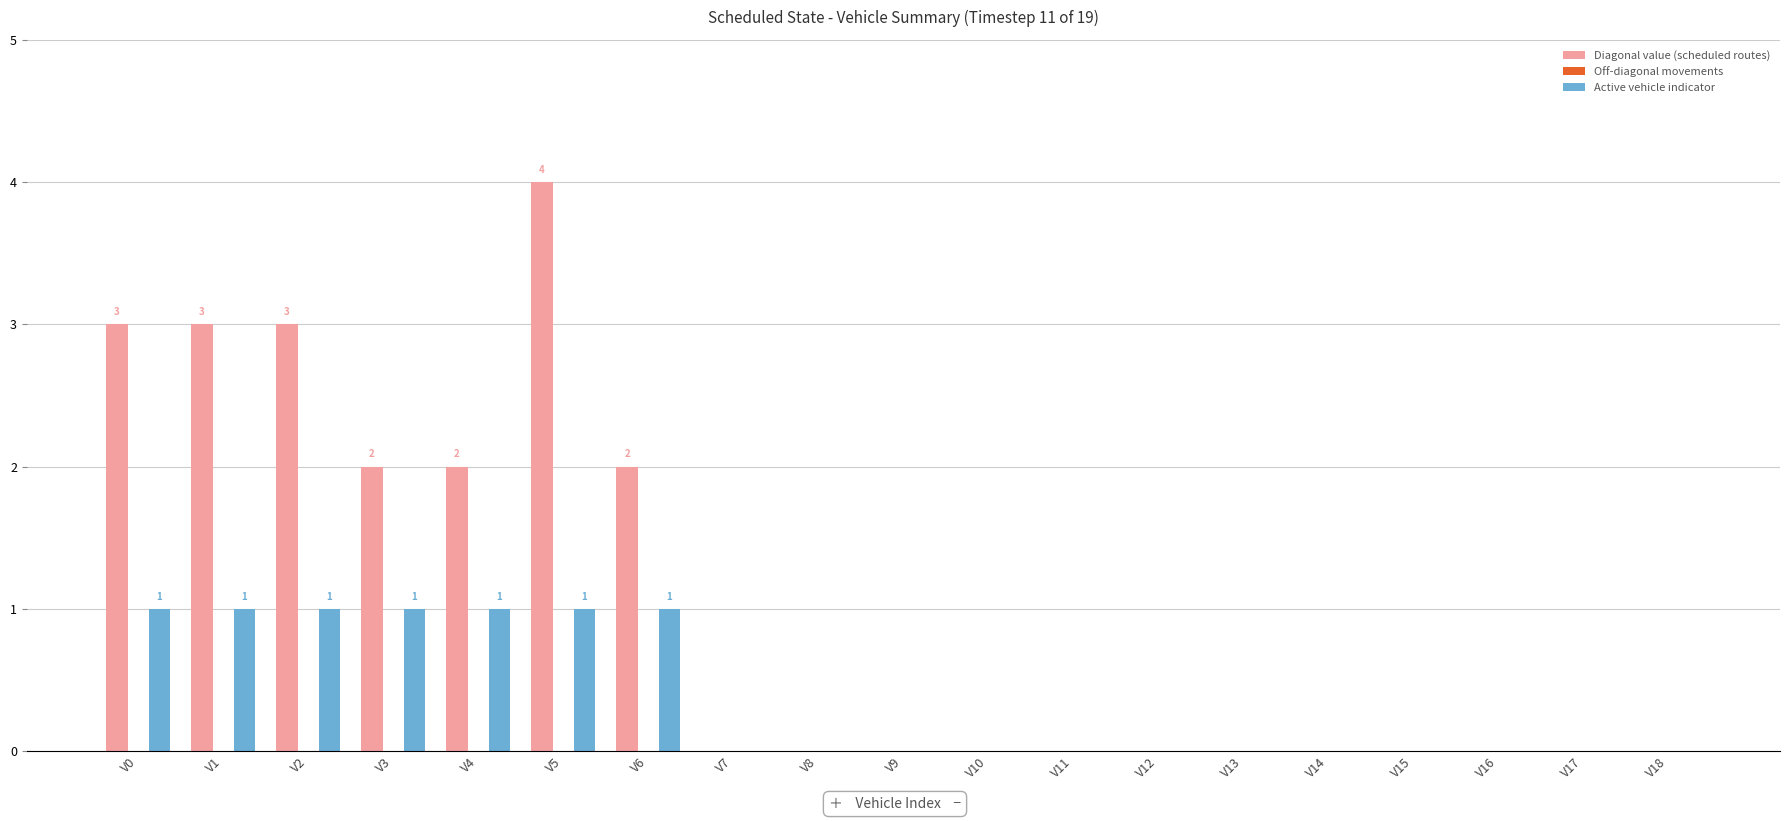

Count the Diagonal value (scheduled routes) values in the range 0 to 2.

15